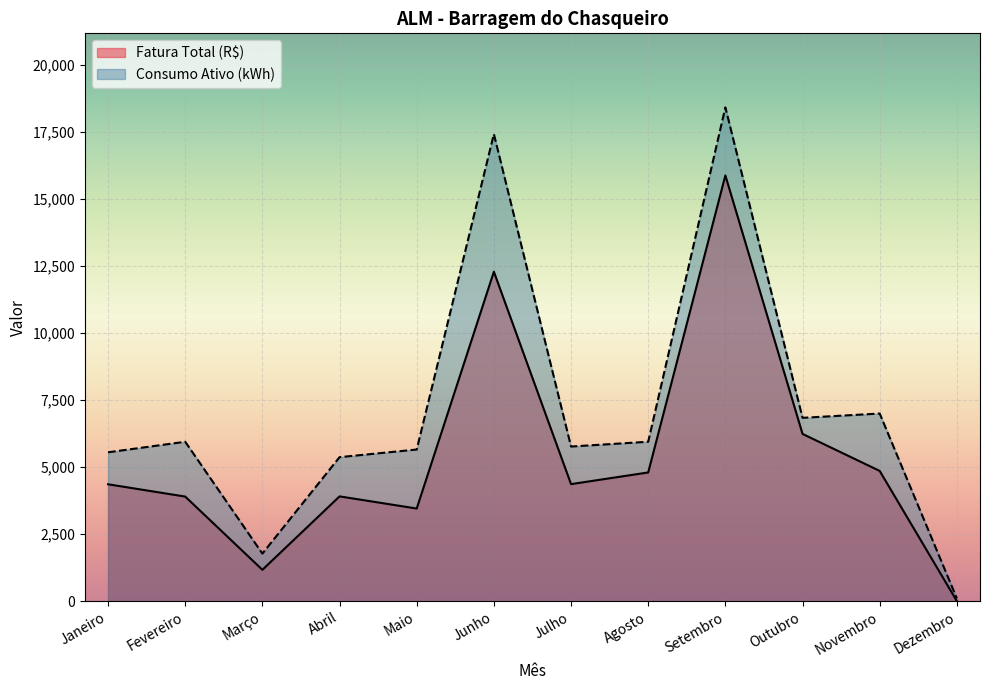

What position from the right is Janeiro?

12